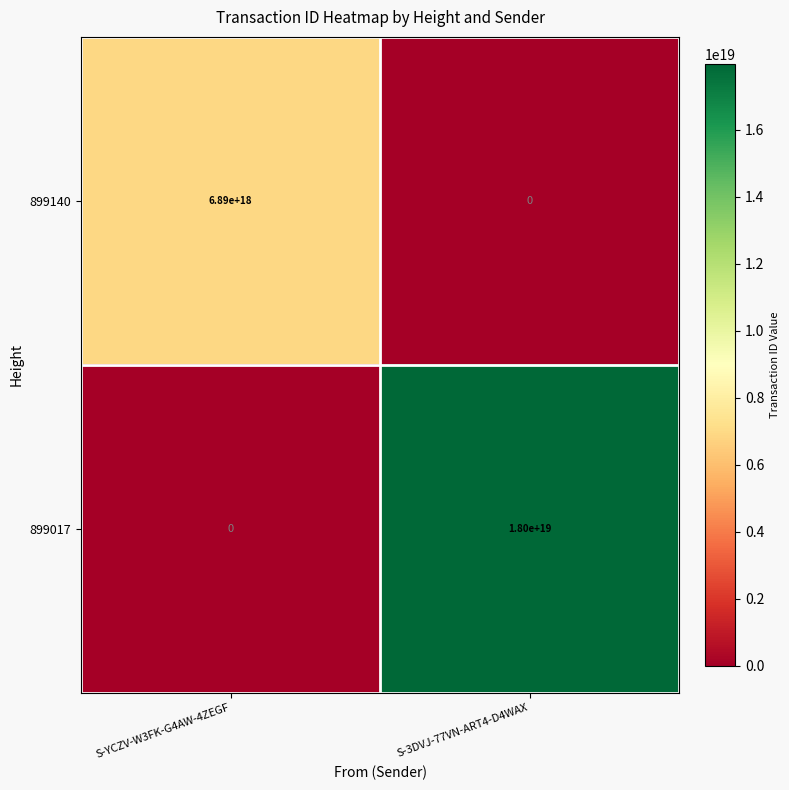

At which category does the chart reach its peak across all series?

S-3DVJ-77VN-ART4-D4WAX